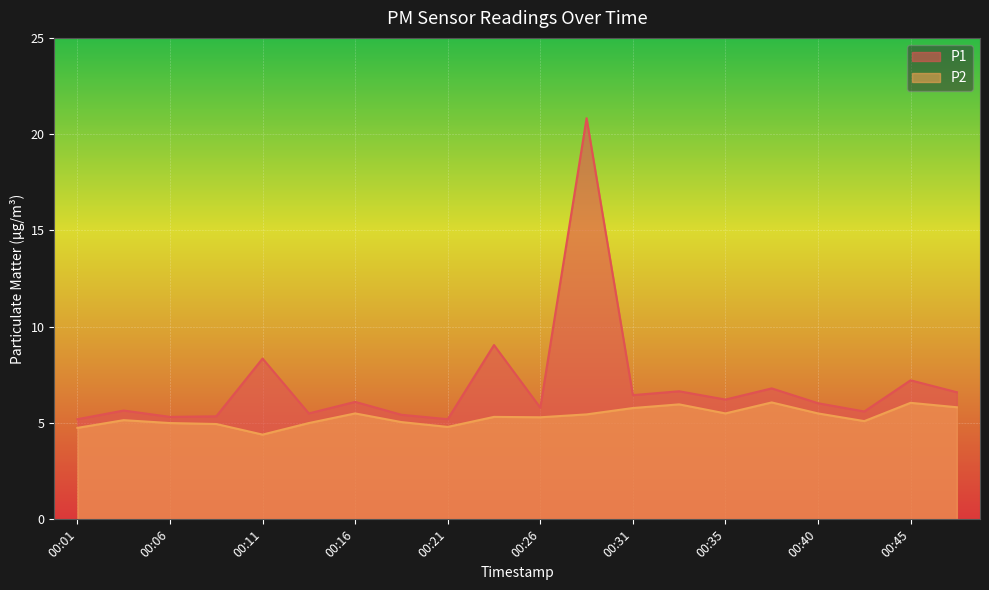

List the series in order of their peak value, highest first.

P1, P2